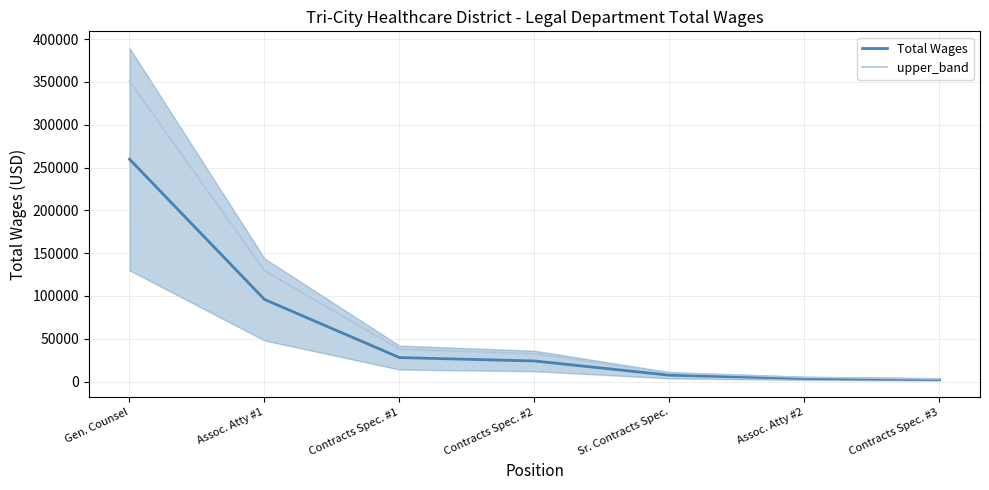

What is the value of the upper_band point at the 6th from the left?

4887.0